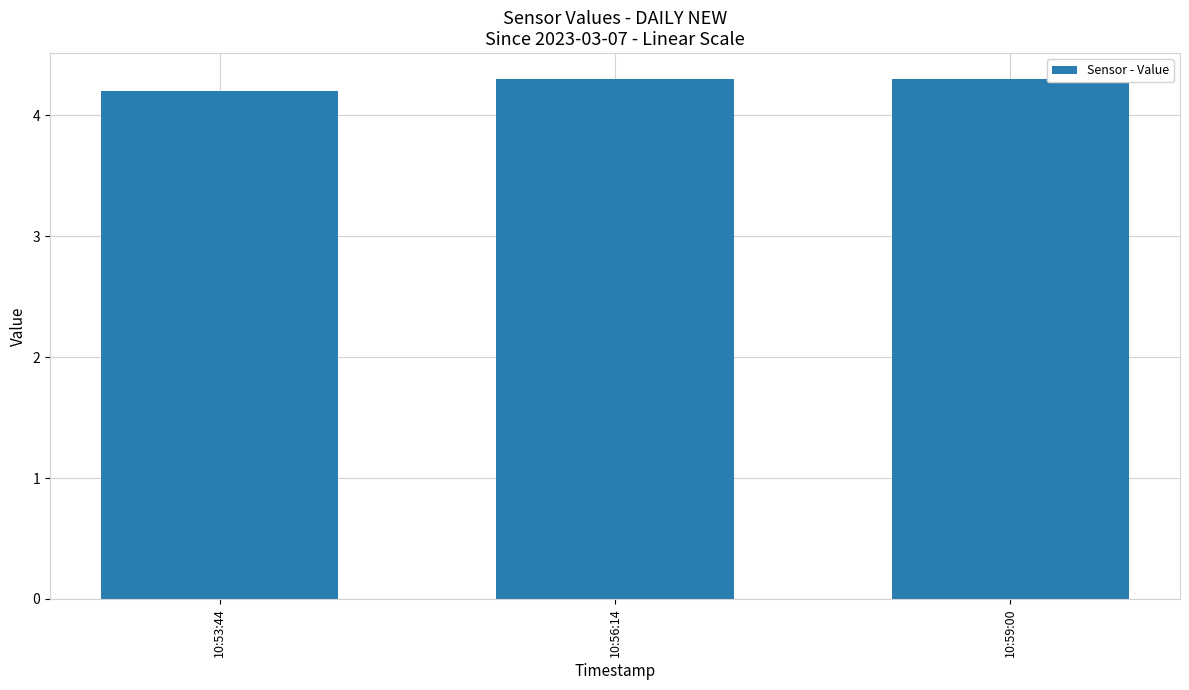

How many bars are there in total?

3